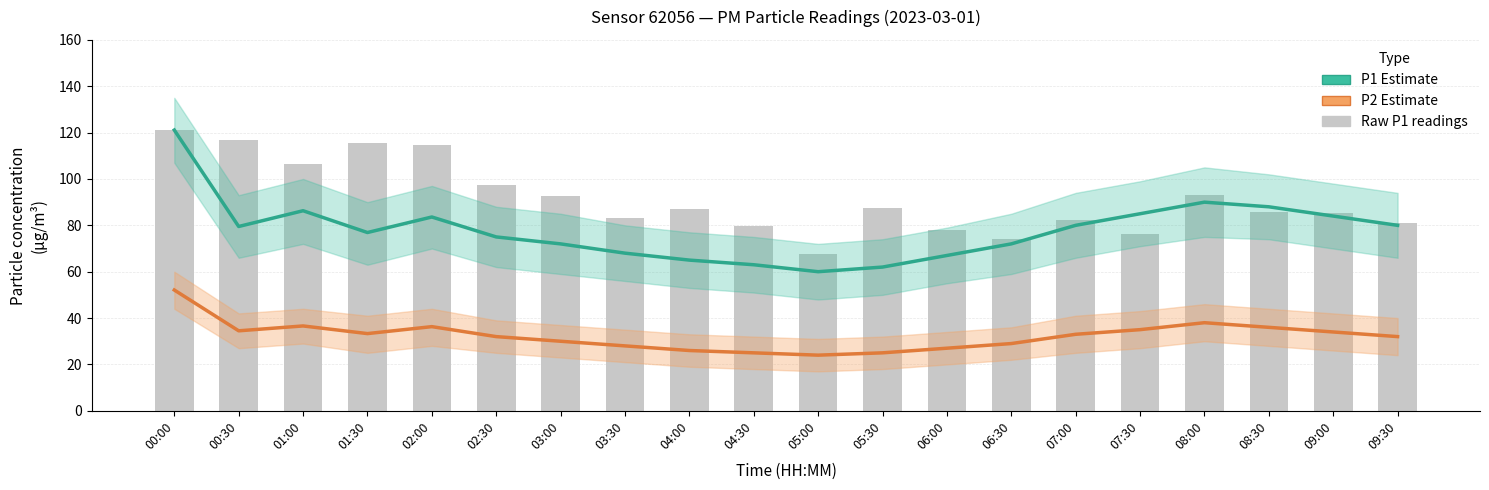

Where does the Raw P1 readings series first go above 87?

00:00